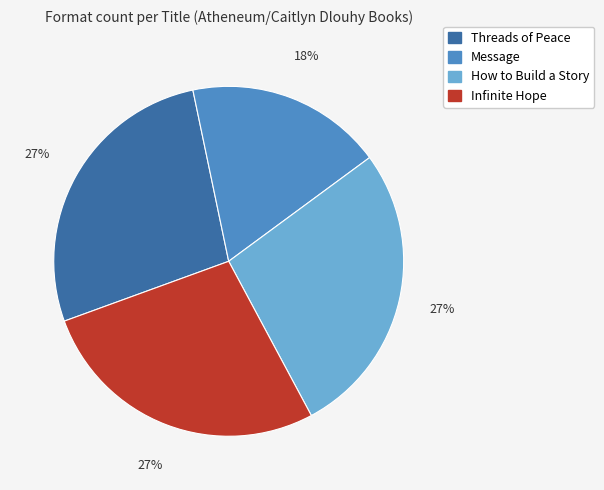

Which slice is the smallest?

Message